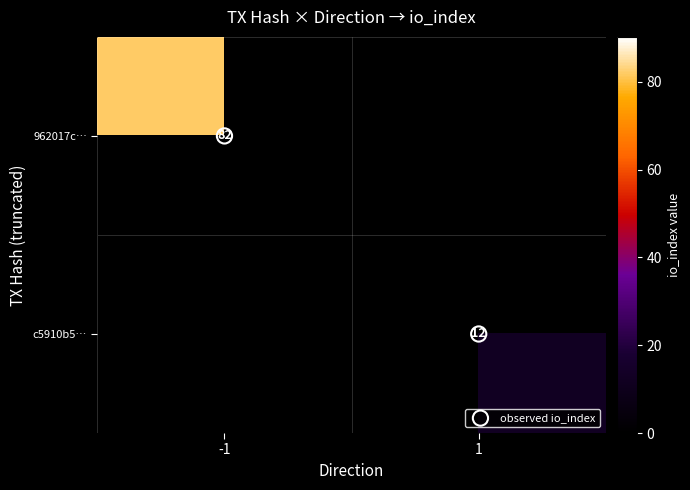

The c5910b5… series shows 12 at 1. True or false?

True